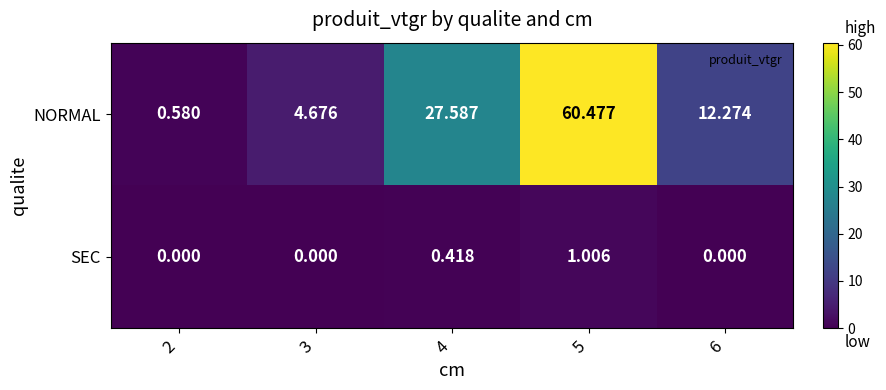

List the series in order of their peak value, lowest first.

SEC, NORMAL